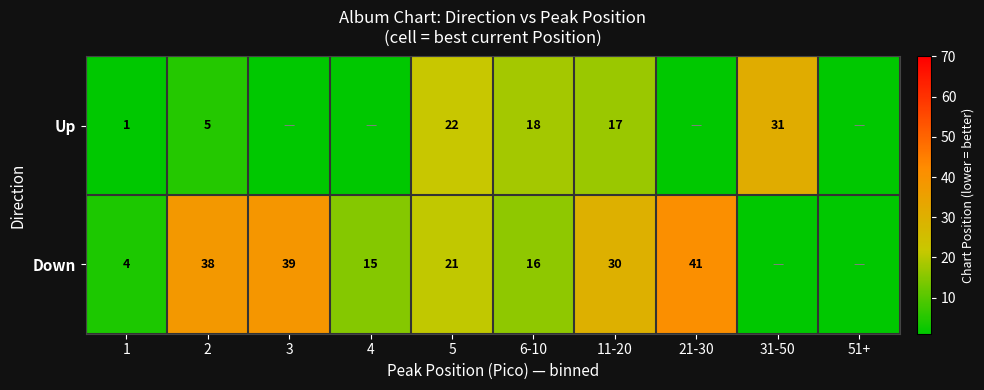

At how many categories does at least one series exceed 1?

9